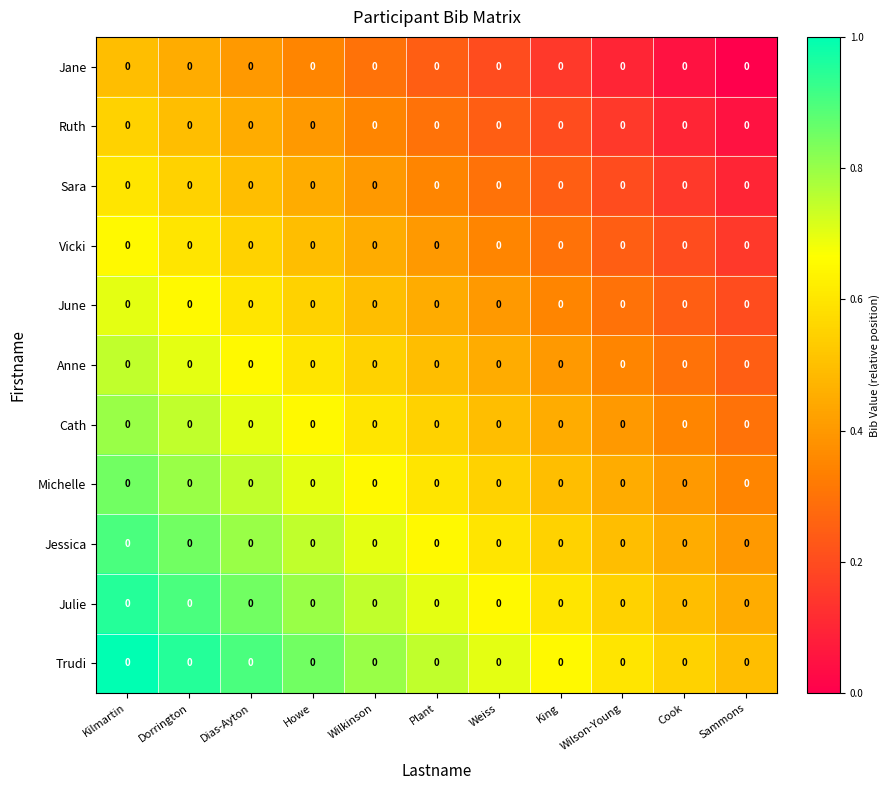

What is the difference between the highest and lowest values at Weiss?

0.5